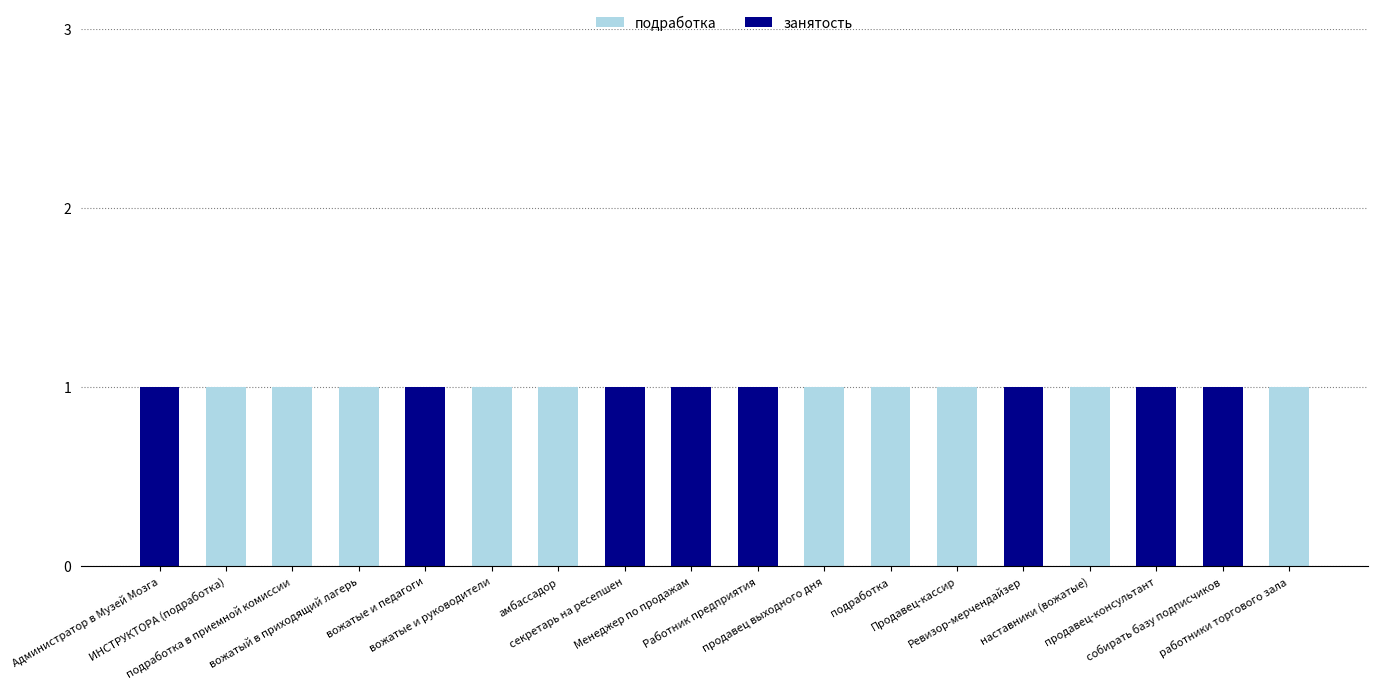

Is it true that занятость equals 0 at подработка в приемной комиссии?

False